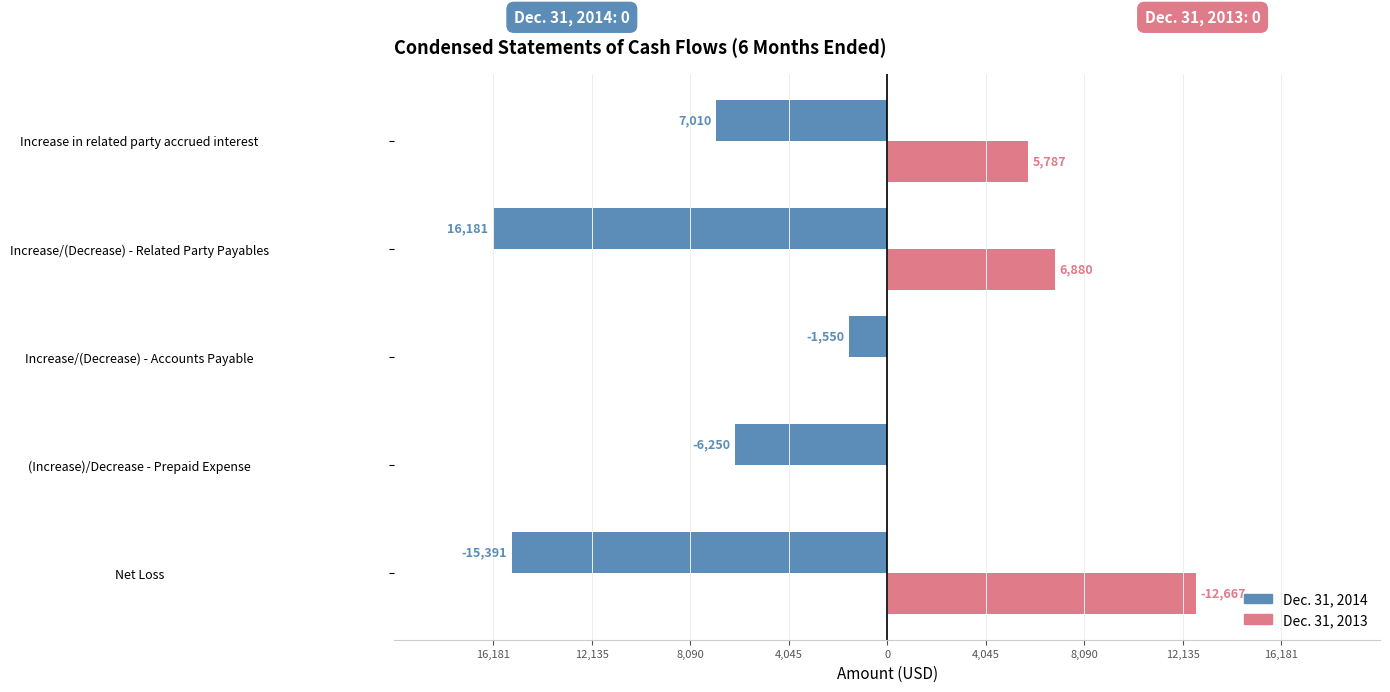

Which series has the largest total across all categories?

Dec. 31, 2013